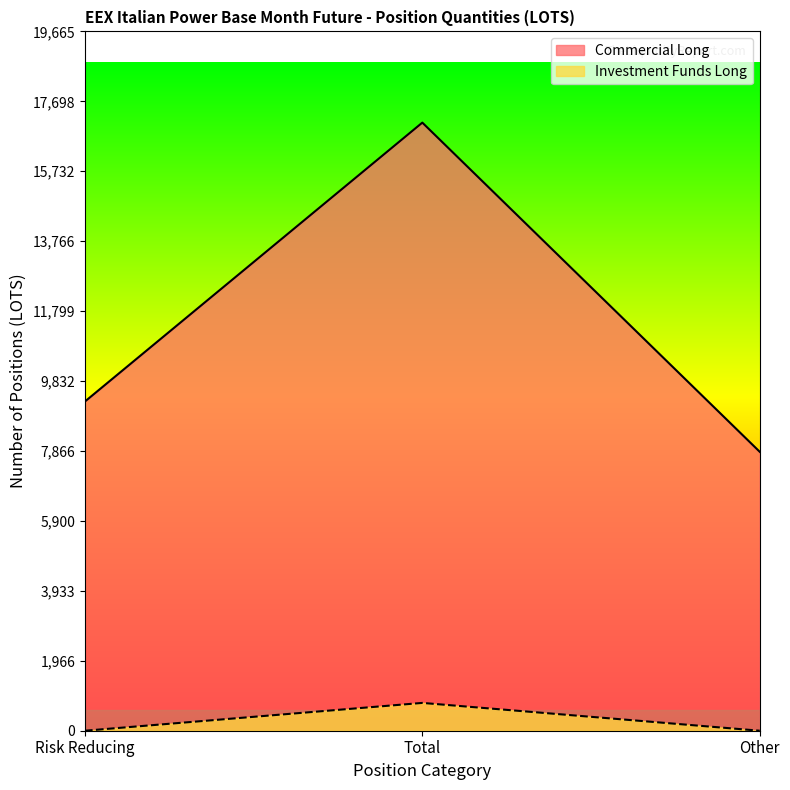

List the series in order of their overall mean, highest first.

Commercial Long, Investment Funds Long